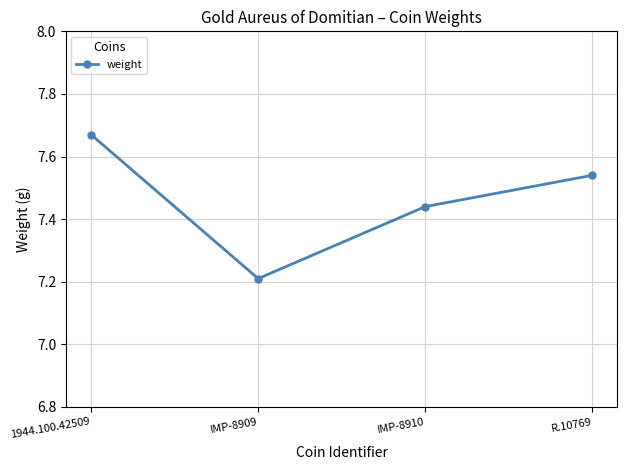

What is the label of the 4th point from the right?

1944.100.42509